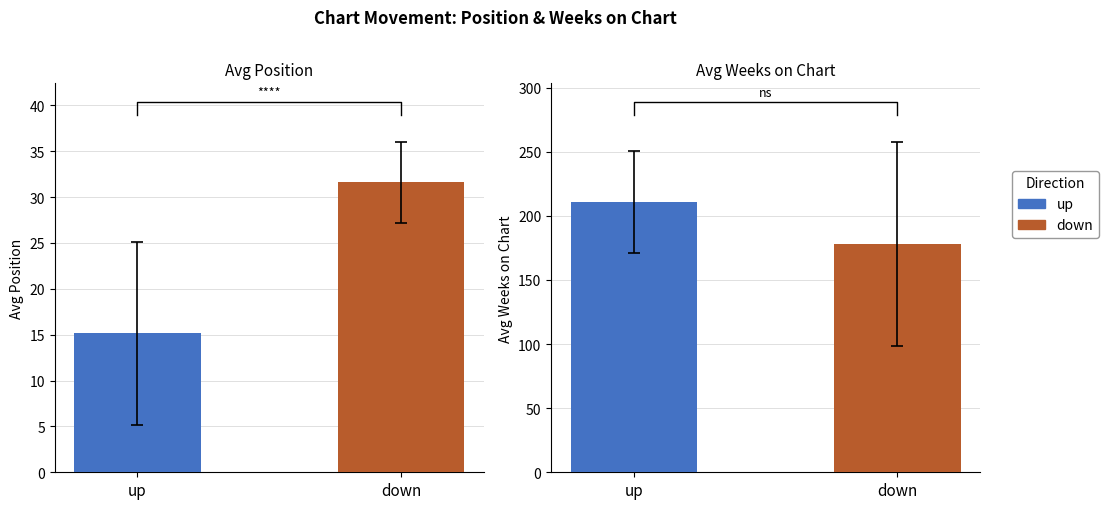

At how many categories does at least one series exceed 167?

2